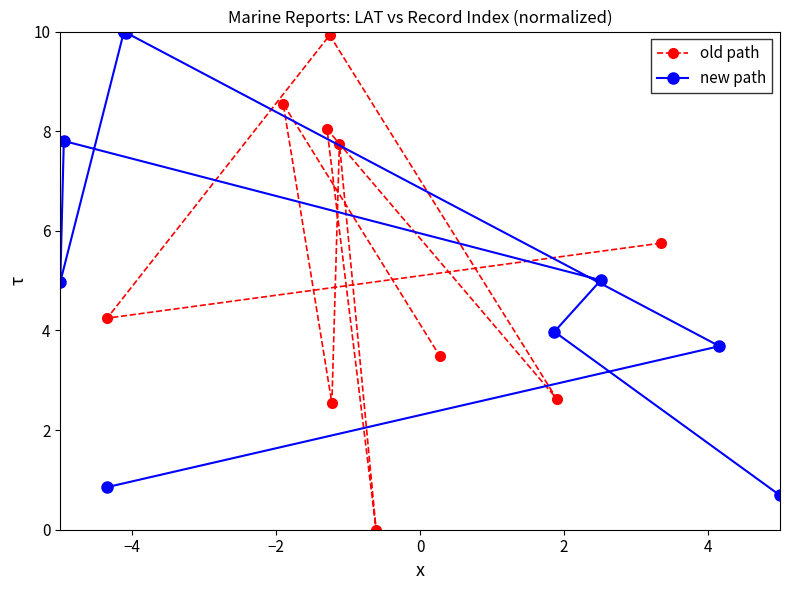

True or false: old path has more than 2 points higher than both neighbors.

True